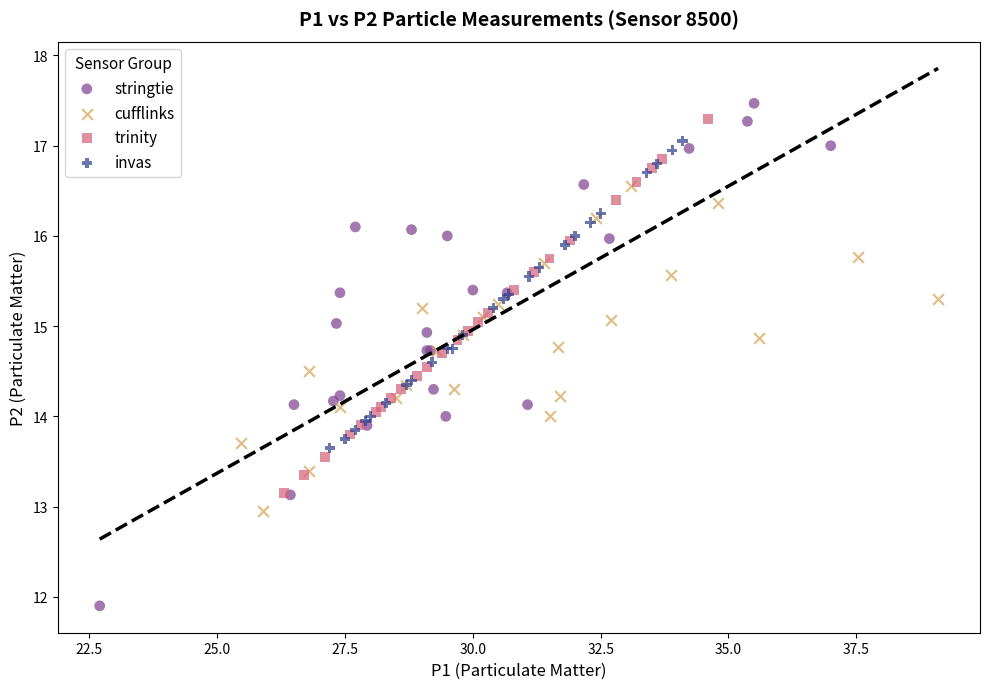

Which series has the widest spread of Y values?

stringtie